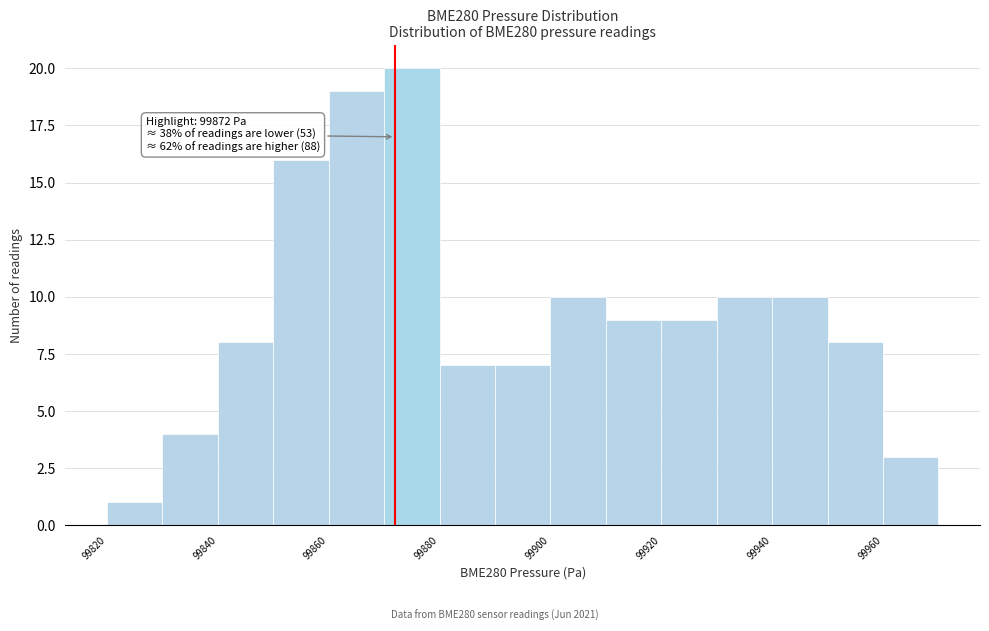

Over which range of the x-axis is the bar tallest?

99870 to 99880